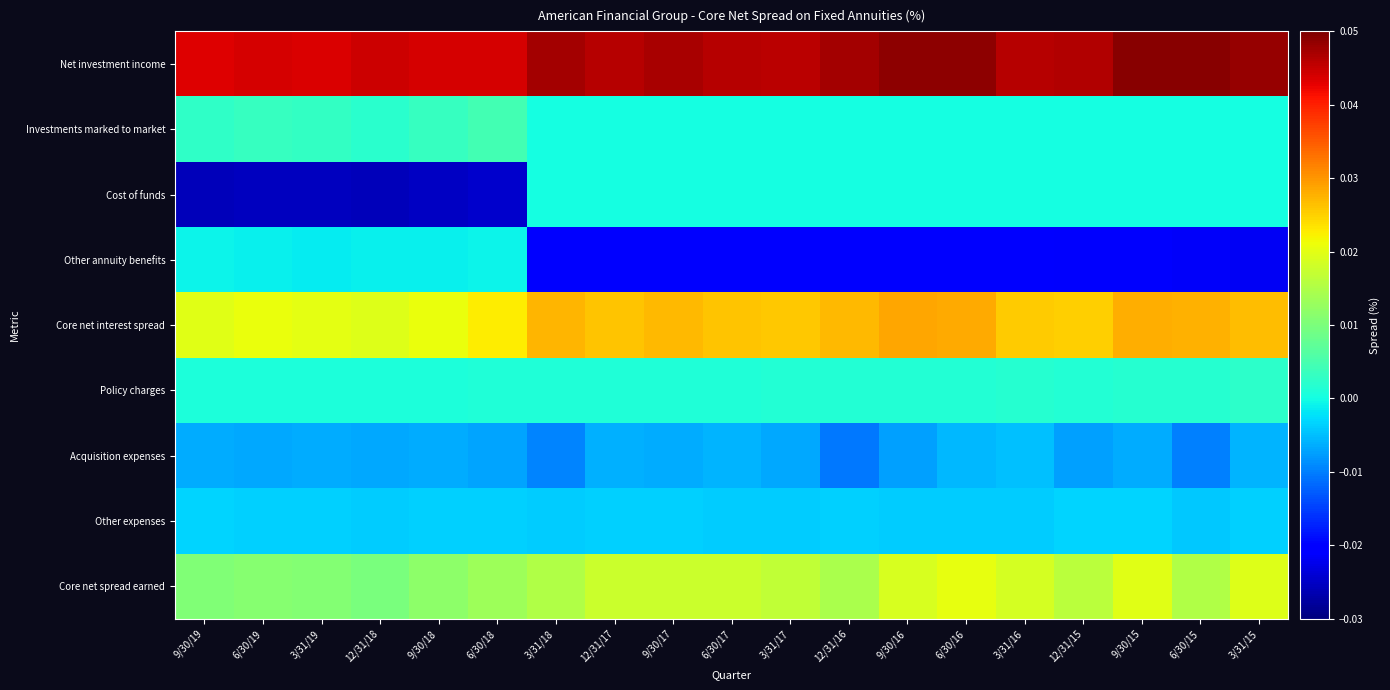

Reading left to right, extract all data points from this chart.

Net investment income: 9/30/19=0.0	6/30/19=0.0	3/31/19=0.0	12/31/18=0.0	9/30/18=0.0	6/30/18=0.0	3/31/18=0.0	12/31/17=0.0	9/30/17=0.0	6/30/17=0.0	3/31/17=0.0	12/31/16=0.0	9/30/16=0.0	6/30/16=0.0	3/31/16=0.0	12/31/15=0.0	9/30/15=0.0	6/30/15=0.0	3/31/15=0.0
Investments marked to market: 9/30/19=0.0	6/30/19=0.0	3/31/19=0.0	12/31/18=0.0	9/30/18=0.0	6/30/18=0.0	3/31/18=0.0	12/31/17=0.0	9/30/17=0.0	6/30/17=0.0	3/31/17=0.0	12/31/16=0.0	9/30/16=0.0	6/30/16=0.0	3/31/16=0.0	12/31/15=0.0	9/30/15=0.0	6/30/15=0.0	3/31/15=0.0
Cost of funds: 9/30/19=-0.0	6/30/19=-0.0	3/31/19=-0.0	12/31/18=-0.0	9/30/18=-0.0	6/30/18=-0.0	3/31/18=-0.0	12/31/17=-0.0	9/30/17=-0.0	6/30/17=-0.0	3/31/17=-0.0	12/31/16=-0.0	9/30/16=-0.0	6/30/16=-0.0	3/31/16=-0.0	12/31/15=-0.0	9/30/15=-0.0	6/30/15=-0.0	3/31/15=-0.0
Other annuity benefits: 9/30/19=-0.0	6/30/19=-0.0	3/31/19=-0.0	12/31/18=-0.0	9/30/18=-0.0	6/30/18=-0.0	3/31/18=-0.0	12/31/17=-0.0	9/30/17=-0.0	6/30/17=-0.0	3/31/17=-0.0	12/31/16=-0.0	9/30/16=-0.0	6/30/16=-0.0	3/31/16=-0.0	12/31/15=-0.0	9/30/15=-0.0	6/30/15=-0.0	3/31/15=-0.0
Core net interest spread: 9/30/19=0.0	6/30/19=0.0	3/31/19=0.0	12/31/18=0.0	9/30/18=0.0	6/30/18=0.0	3/31/18=0.0	12/31/17=0.0	9/30/17=0.0	6/30/17=0.0	3/31/17=0.0	12/31/16=0.0	9/30/16=0.0	6/30/16=0.0	3/31/16=0.0	12/31/15=0.0	9/30/15=0.0	6/30/15=0.0	3/31/15=0.0
Policy charges: 9/30/19=0.0	6/30/19=0.0	3/31/19=0.0	12/31/18=0.0	9/30/18=0.0	6/30/18=0.0	3/31/18=0.0	12/31/17=0.0	9/30/17=0.0	6/30/17=0.0	3/31/17=0.0	12/31/16=0.0	9/30/16=0.0	6/30/16=0.0	3/31/16=0.0	12/31/15=0.0	9/30/15=0.0	6/30/15=0.0	3/31/15=0.0
Acquisition expenses: 9/30/19=-0.0	6/30/19=-0.0	3/31/19=-0.0	12/31/18=-0.0	9/30/18=-0.0	6/30/18=-0.0	3/31/18=-0.0	12/31/17=-0.0	9/30/17=-0.0	6/30/17=-0.0	3/31/17=-0.0	12/31/16=-0.0	9/30/16=-0.0	6/30/16=-0.0	3/31/16=-0.0	12/31/15=-0.0	9/30/15=-0.0	6/30/15=-0.0	3/31/15=-0.0
Other expenses: 9/30/19=-0.0	6/30/19=-0.0	3/31/19=-0.0	12/31/18=-0.0	9/30/18=-0.0	6/30/18=-0.0	3/31/18=-0.0	12/31/17=-0.0	9/30/17=-0.0	6/30/17=-0.0	3/31/17=-0.0	12/31/16=-0.0	9/30/16=-0.0	6/30/16=-0.0	3/31/16=-0.0	12/31/15=-0.0	9/30/15=-0.0	6/30/15=-0.0	3/31/15=-0.0
Core net spread earned: 9/30/19=0.0	6/30/19=0.0	3/31/19=0.0	12/31/18=0.0	9/30/18=0.0	6/30/18=0.0	3/31/18=0.0	12/31/17=0.0	9/30/17=0.0	6/30/17=0.0	3/31/17=0.0	12/31/16=0.0	9/30/16=0.0	6/30/16=0.0	3/31/16=0.0	12/31/15=0.0	9/30/15=0.0	6/30/15=0.0	3/31/15=0.0